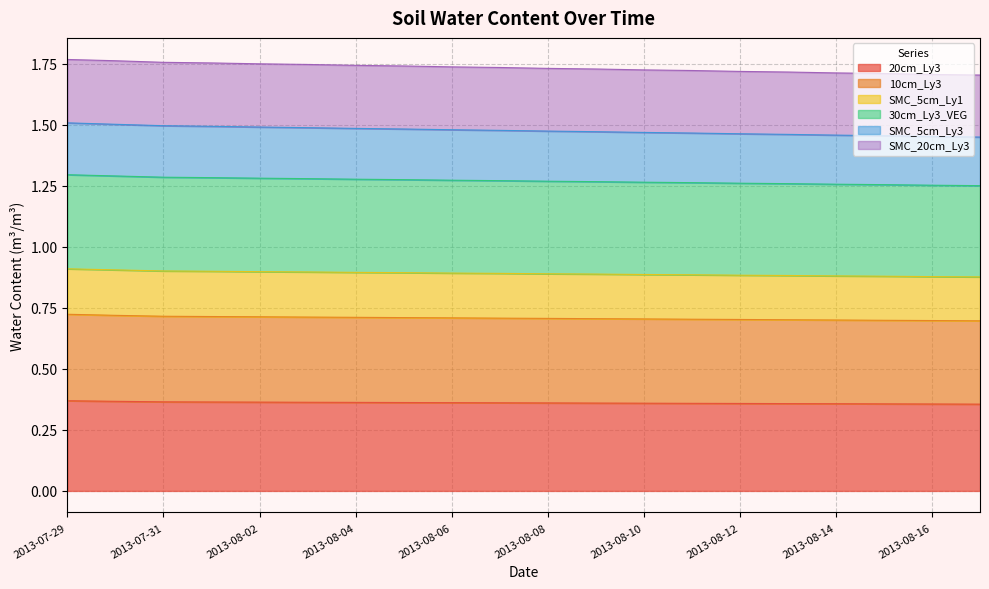

Does the chart display data point markers on the line(s)?

No